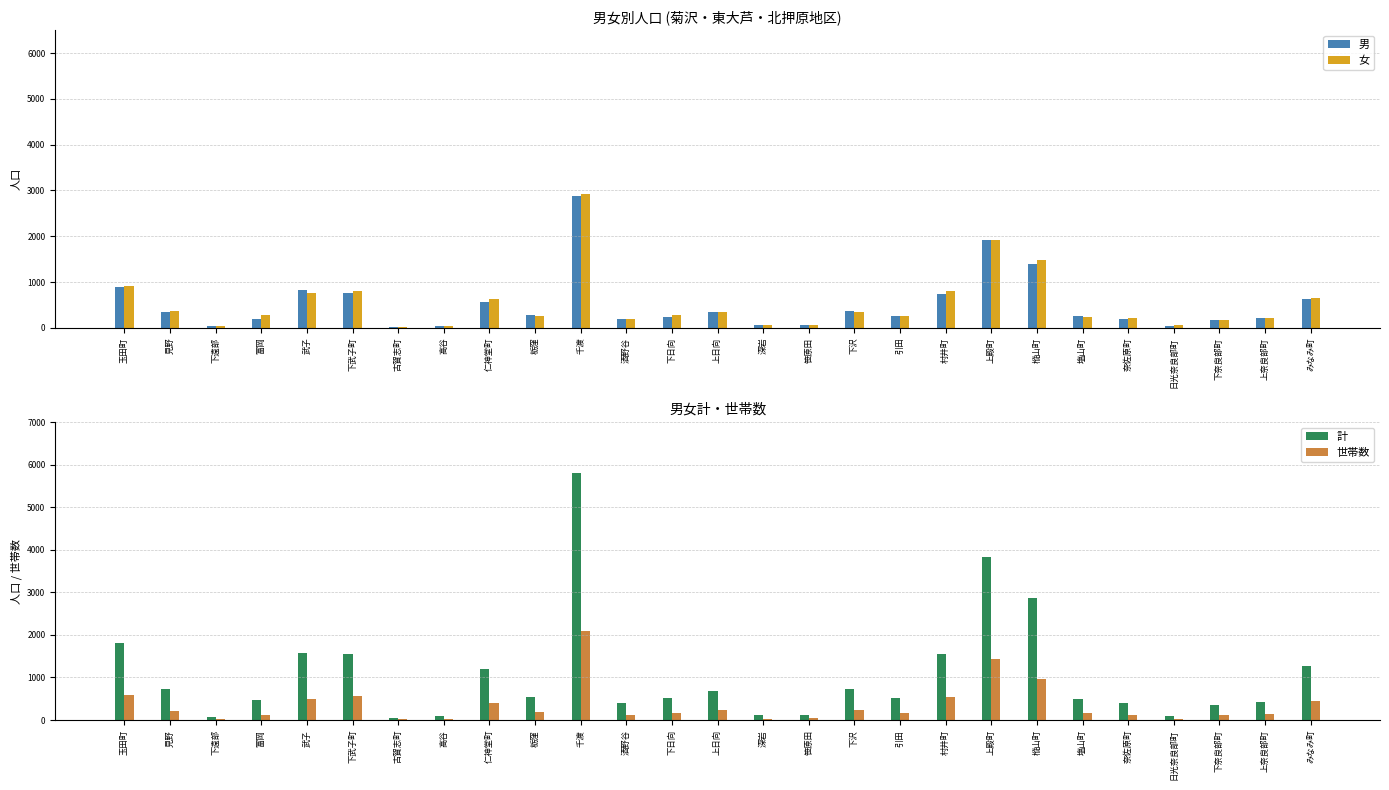

Reading right to left, extract all data points from this chart.

男: みなみ町=629	上奈良部町=223	下奈良部町=181	日光奈良部町=50	奈佐原町=194	塩山町=263	樅山町=1393	上殿町=1910	村井町=747	引田=253	下沢=368	笹原田=66	深岩=60	上日向=341	下日向=232	酒野谷=193	千渡=2878	栃窪=280	仁神堂町=572	高谷=45	古賀志町=28	下武子町=757	武子=822	富岡=196	下遠部=32	見野=355	玉田町=891
女: みなみ町=652	上奈良部町=212	下奈良部町=167	日光奈良部町=56	奈佐原町=211	塩山町=242	樅山町=1477	上殿町=1922	村井町=813	引田=259	下沢=350	笹原田=61	深岩=59	上日向=342	下日向=289	酒野谷=200	千渡=2923	栃窪=263	仁神堂町=631	高谷=45	古賀志町=29	下武子町=804	武子=755	富岡=284	下遠部=33	見野=369	玉田町=912
計: みなみ町=1281	上奈良部町=435	下奈良部町=348	日光奈良部町=106	奈佐原町=405	塩山町=505	樅山町=2870	上殿町=3832	村井町=1560	引田=512	下沢=718	笹原田=127	深岩=119	上日向=683	下日向=521	酒野谷=393	千渡=5801	栃窪=543	仁神堂町=1203	高谷=90	古賀志町=57	下武子町=1561	武子=1577	富岡=480	下遠部=65	見野=724	玉田町=1803
世帯数: みなみ町=444	上奈良部町=144	下奈良部町=110	日光奈良部町=35	奈佐原町=129	塩山町=164	樅山町=957	上殿町=1429	村井町=543	引田=160	下沢=241	笹原田=44	深岩=32	上日向=226	下日向=164	酒野谷=109	千渡=2099	栃窪=178	仁神堂町=395	高谷=30	古賀志町=18	下武子町=565	武子=484	富岡=116	下遠部=22	見野=221	玉田町=585